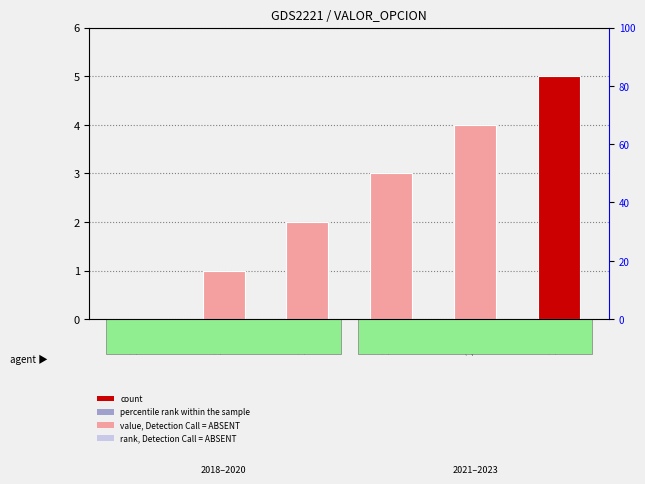

Reading left to right, what are all the values shown in this chart?

0	1	2	3	4	5